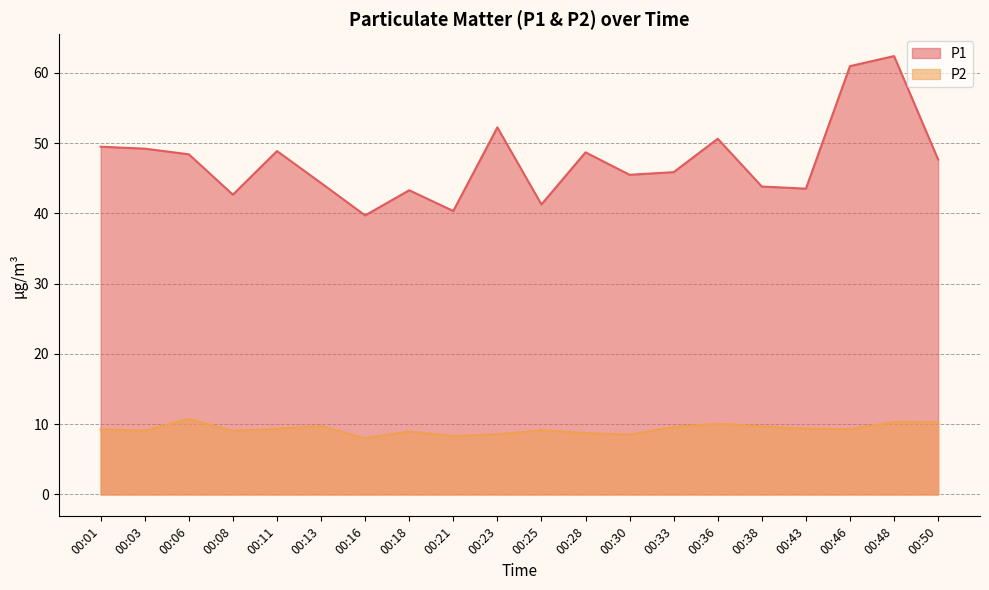

What is the sum of the P1 values at 00:46 and 00:48?

123.4